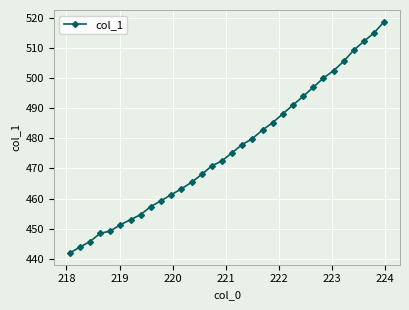

What is the value of the 2nd point from the left?

443.9